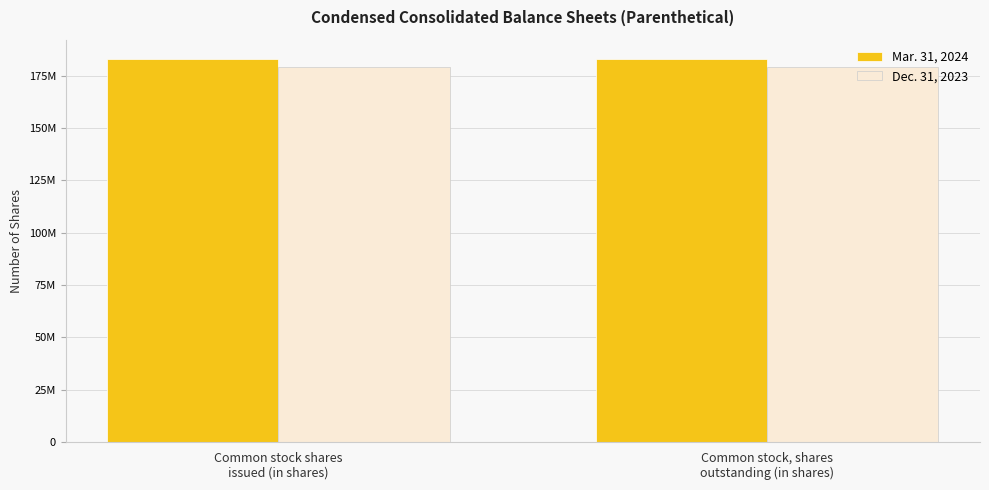

Does the chart contain stacked bars?

No